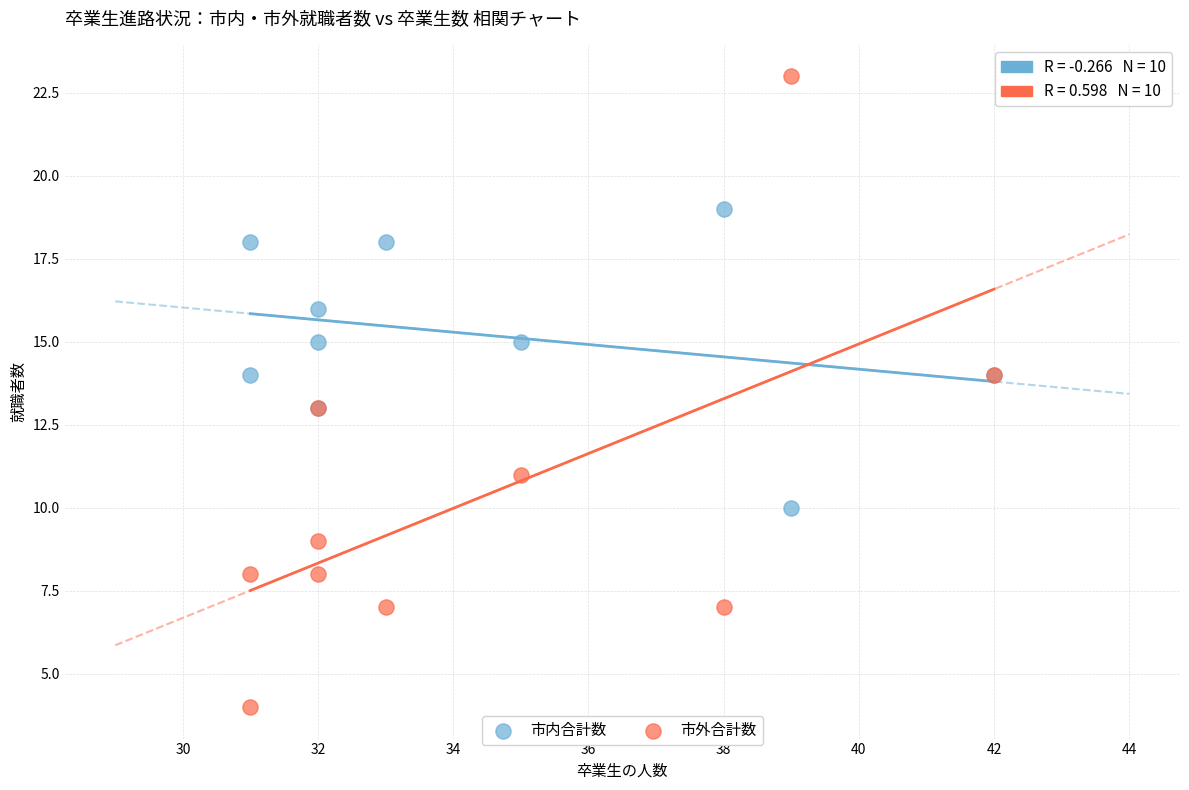

Which series contains the lowest Y value?

市外合計数